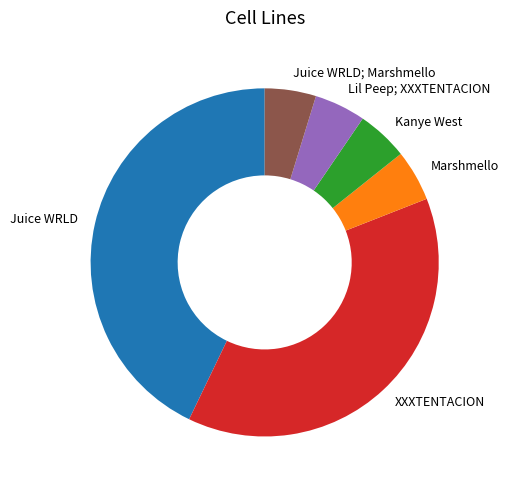

Which slice is the largest?

Juice WRLD